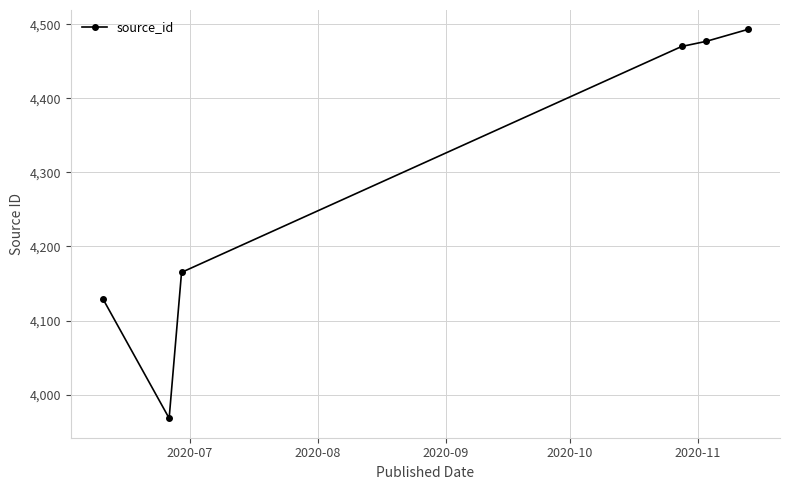

What is the value of the 1st point from the left?

4129